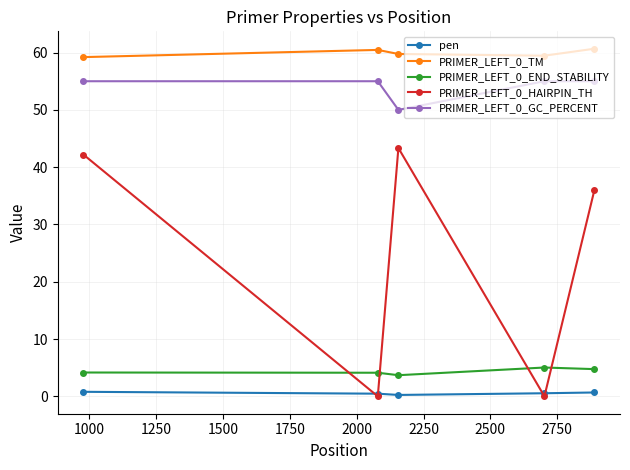

True or false: pen and PRIMER_LEFT_0_TM intersect in this chart.

False